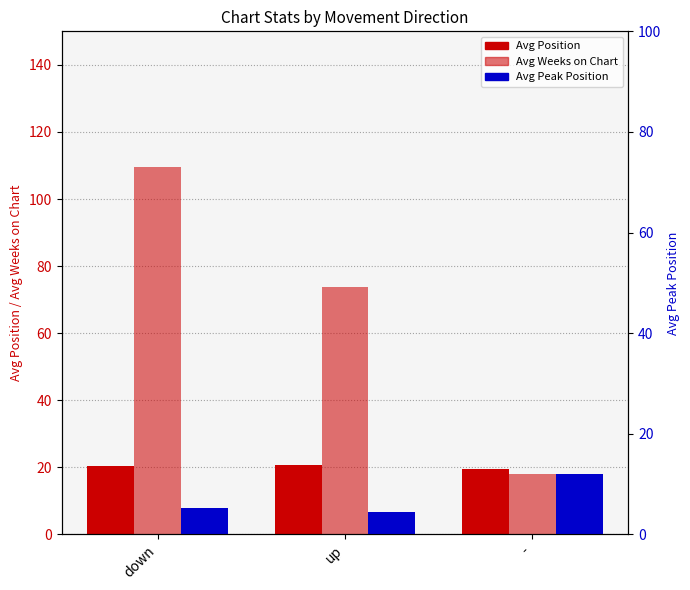

Count the number of categories in the chart.

3